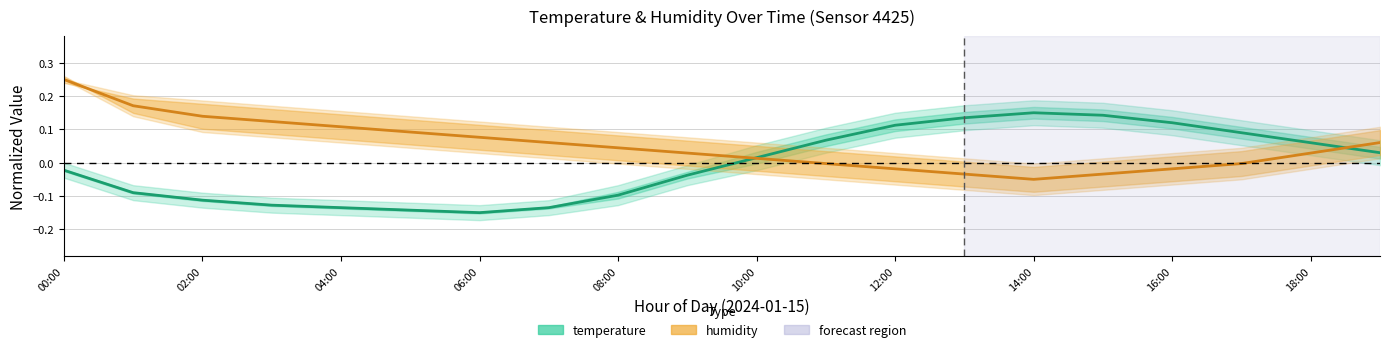

In temperature, how many points are higher than both neighbors (excluding endpoints)?

1